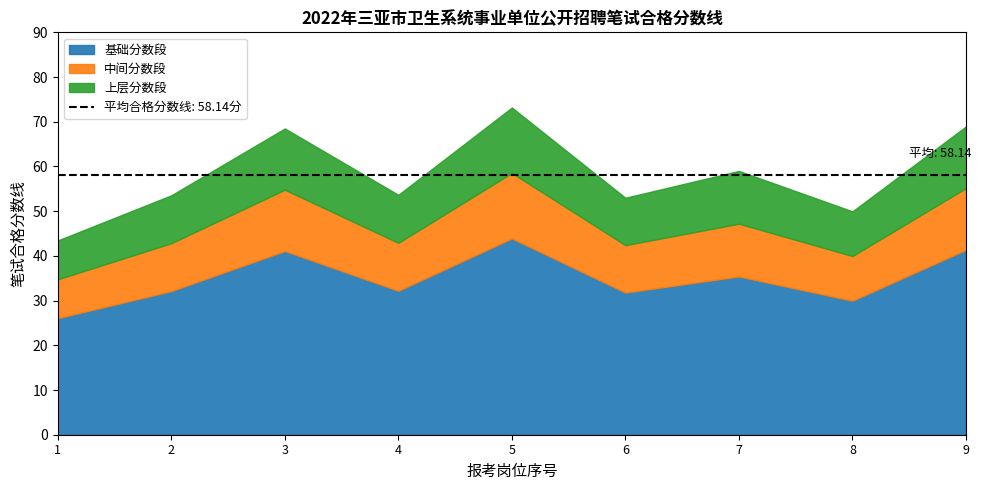

What is the smallest value displayed?

43.5